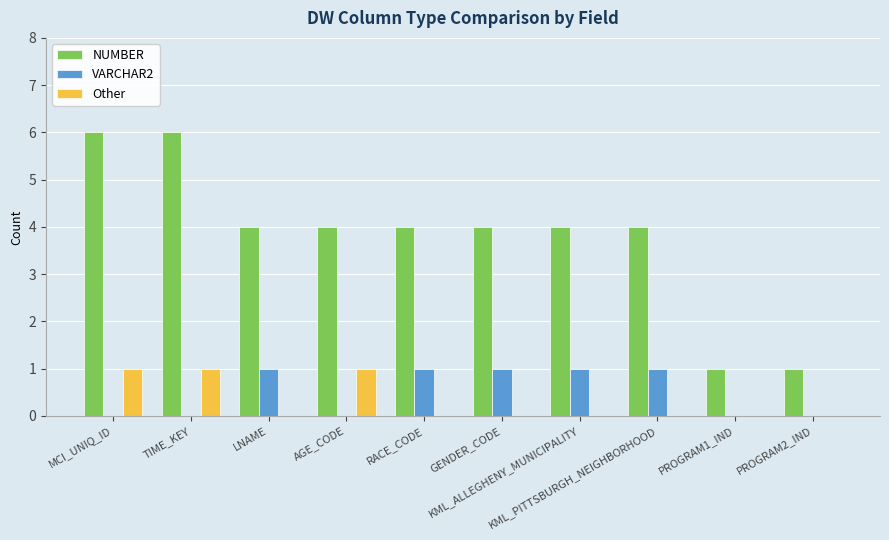

Which series has the largest total across all categories?

NUMBER